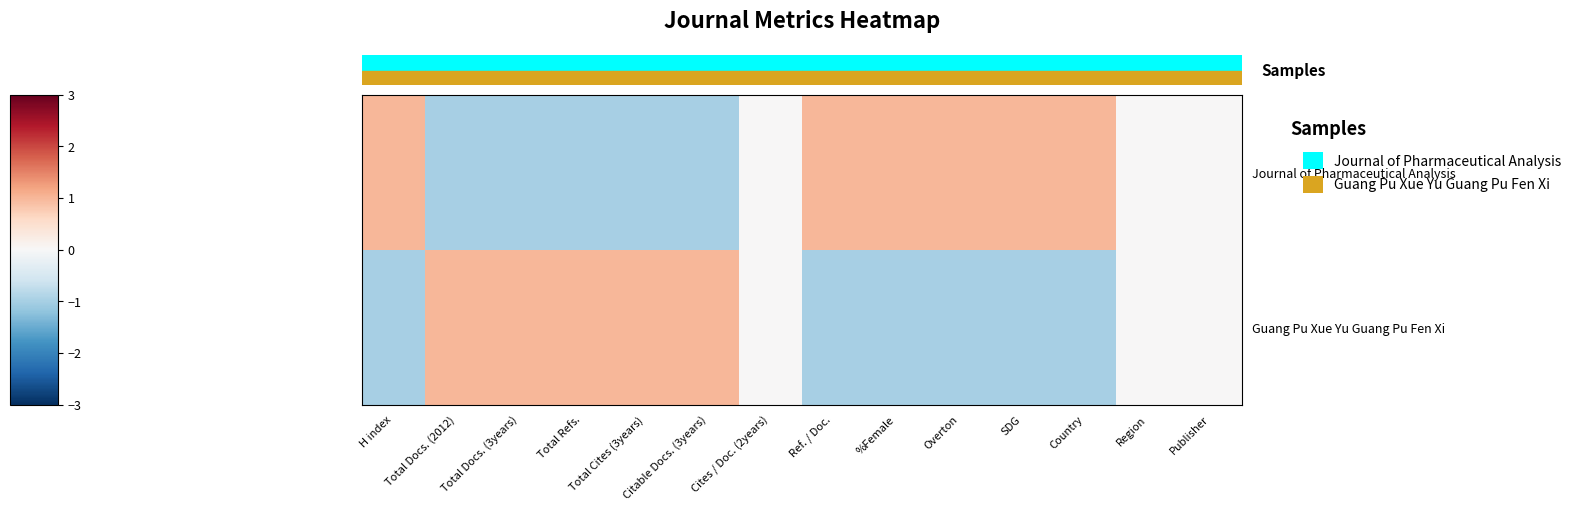

At Total Refs., list the series in order from smallest to largest.

Journal of Pharmaceutical Analysis, Guang Pu Xue Yu Guang Pu Fen Xi